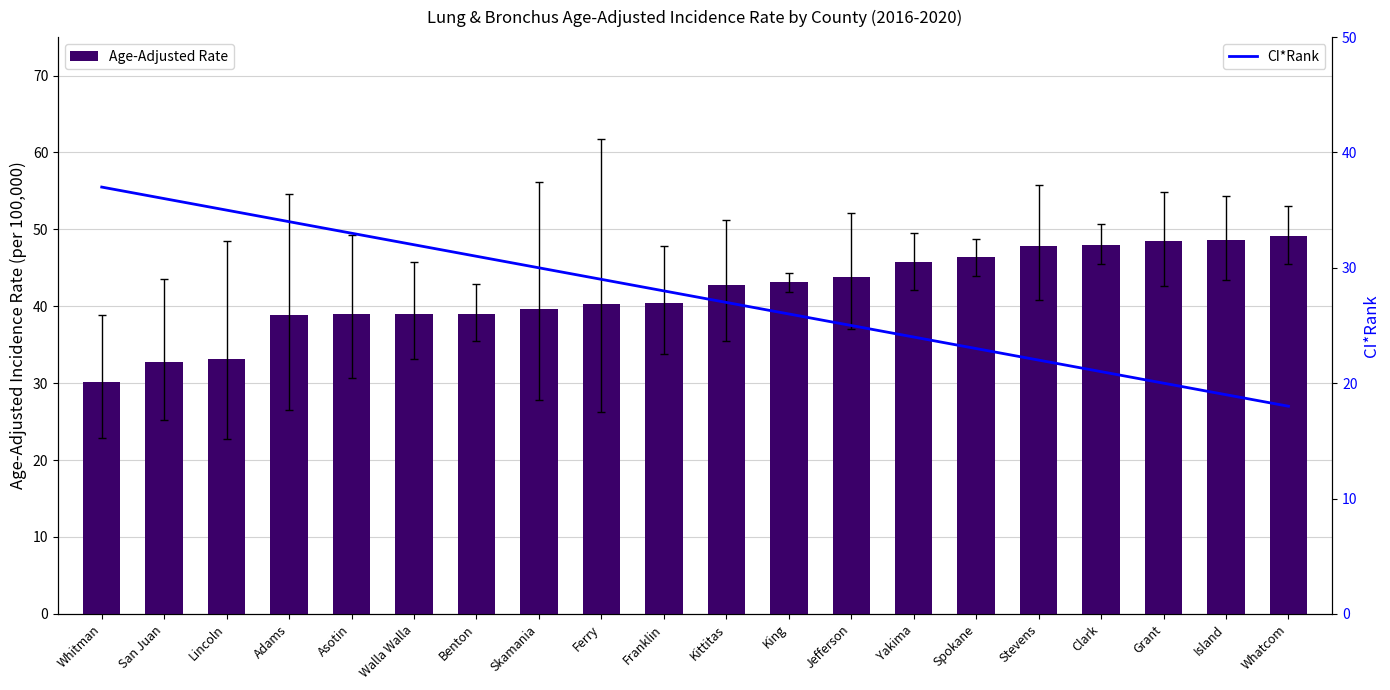

Where does the Age-Adjusted Rate series first go above 42?

Kittitas